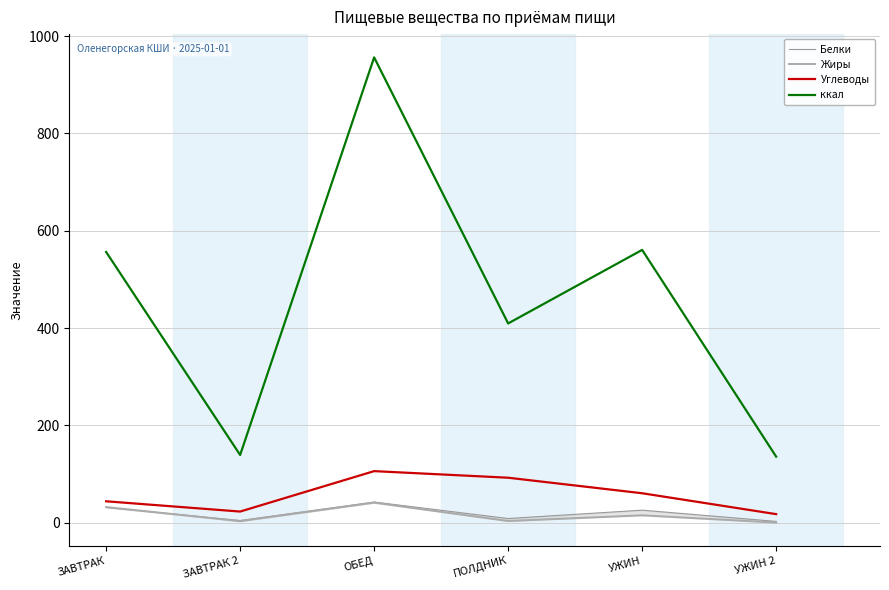

Where does the ккал series first go above 556?

ЗАВТРАК